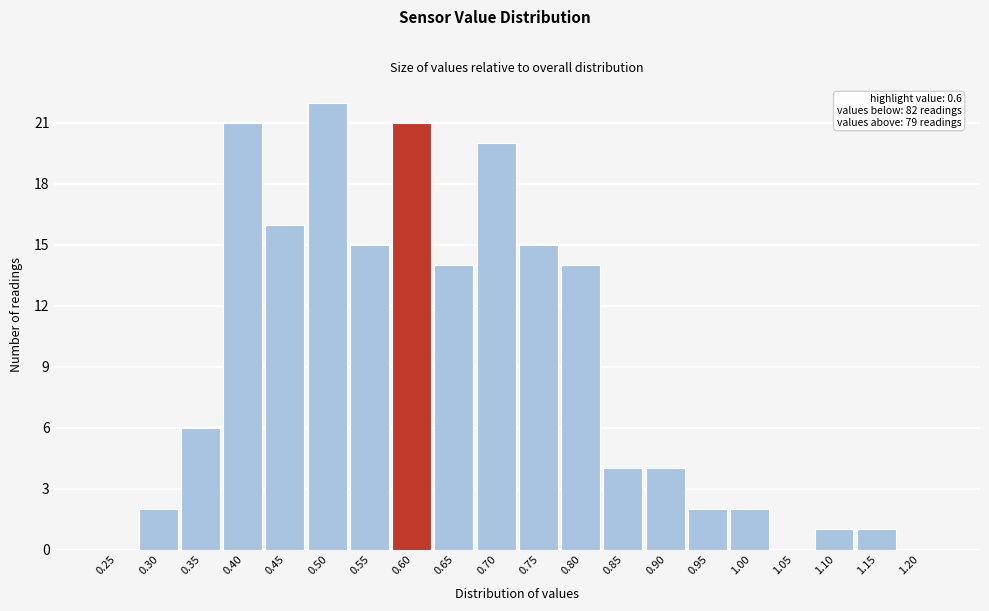

Reading left to right, list all the values displayed in this chart.

0.25=0	0.30=2	0.35=6	0.40=21	0.45=16	0.50=22	0.55=15	0.60=21	0.65=14	0.70=20	0.75=15	0.80=14	0.85=4	0.90=4	0.95=2	1.00=2	1.05=0	1.10=1	1.15=1	1.20=0